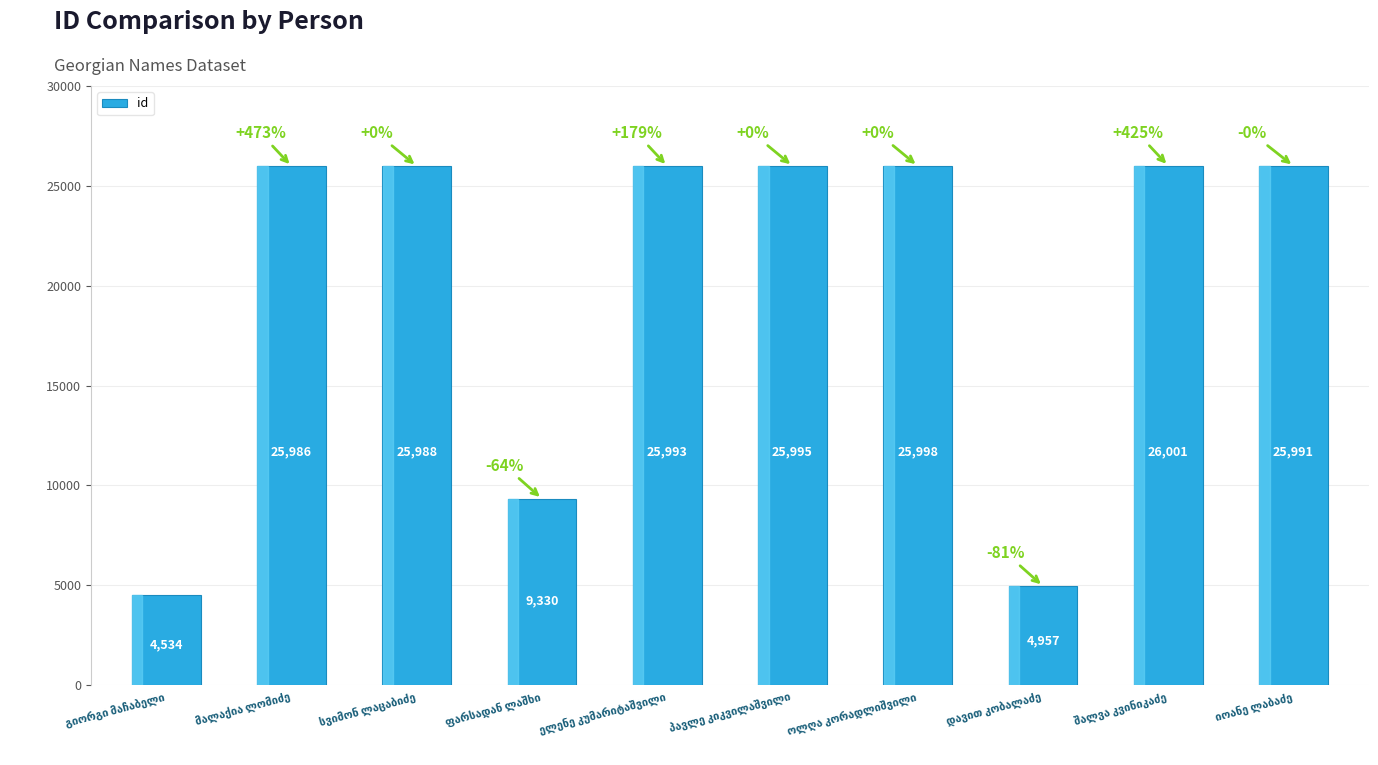

What is the maximum value shown in the chart?

26001